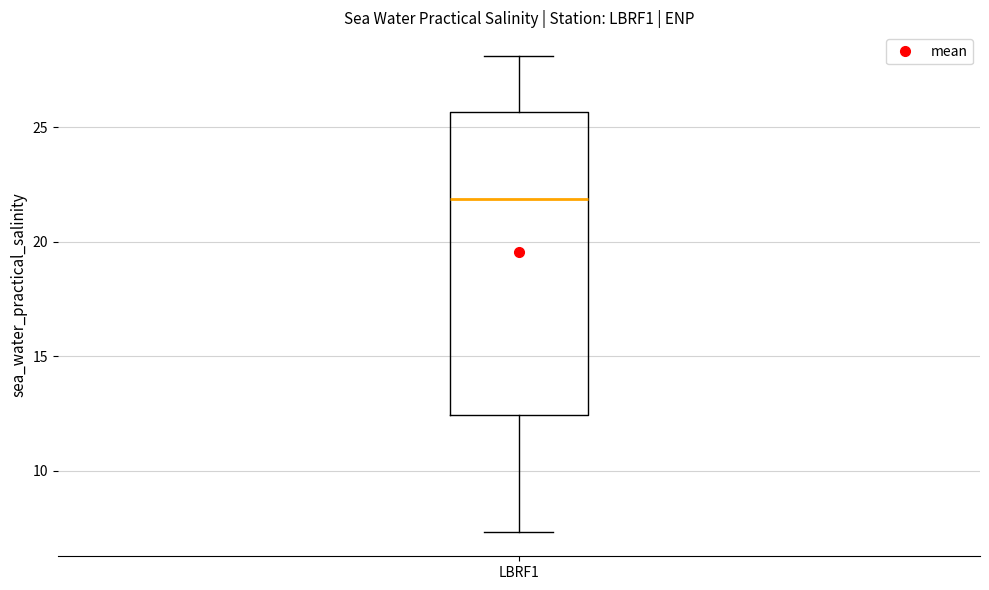

Transcribe this box plot: give where the median line is, the range the box spans, and where the two whiskers end, as read against the y-axis. The values are not printed on the chart, so give them approximately, as read against the axis.

median 22.0, box 12.5 to 25.5, whiskers 7.5 to 28.0